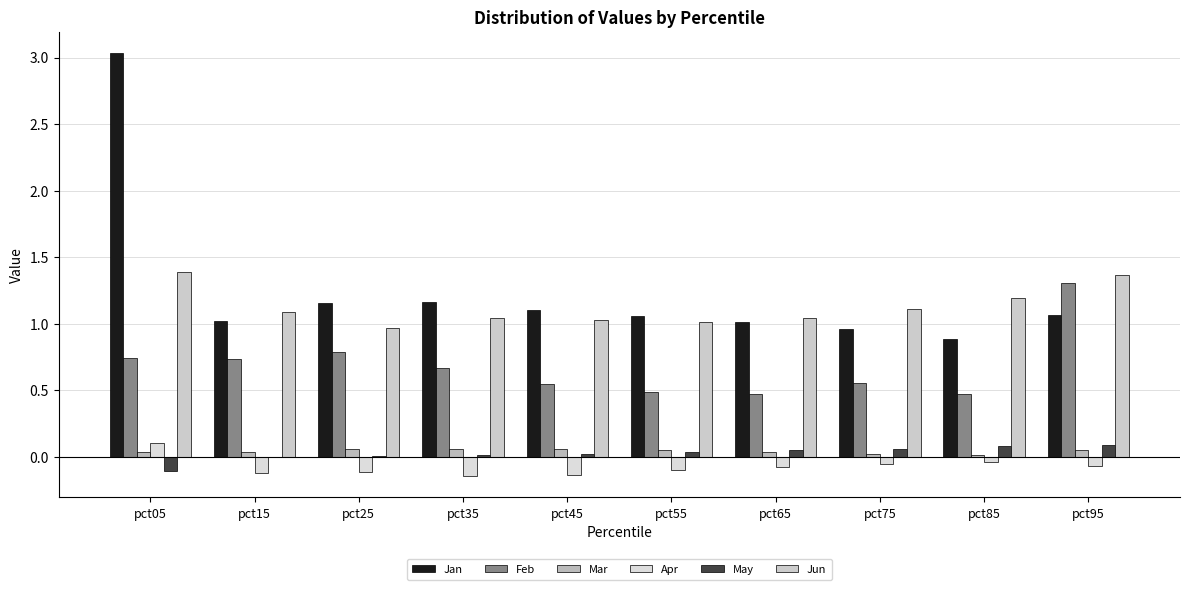

The Mar series shows 0.0 at pct75. True or false?

True